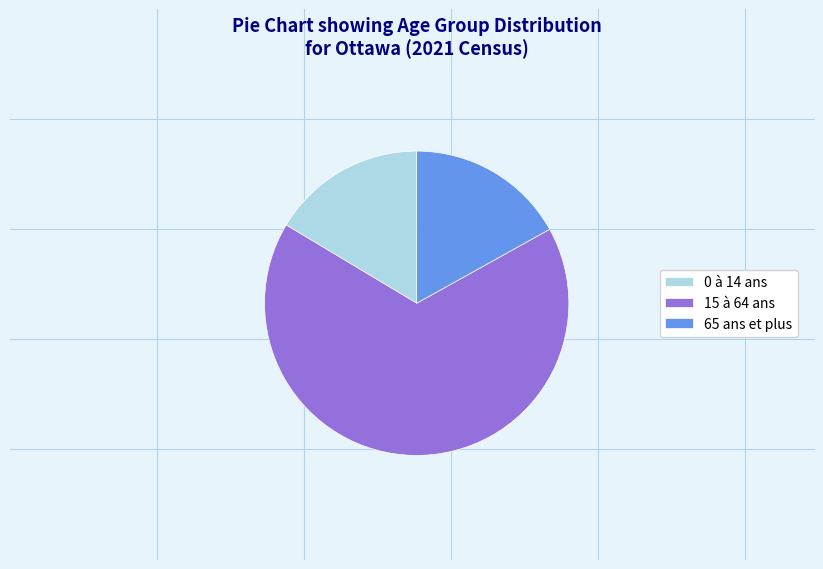

Which slice is the smallest?

0 à 14 ans